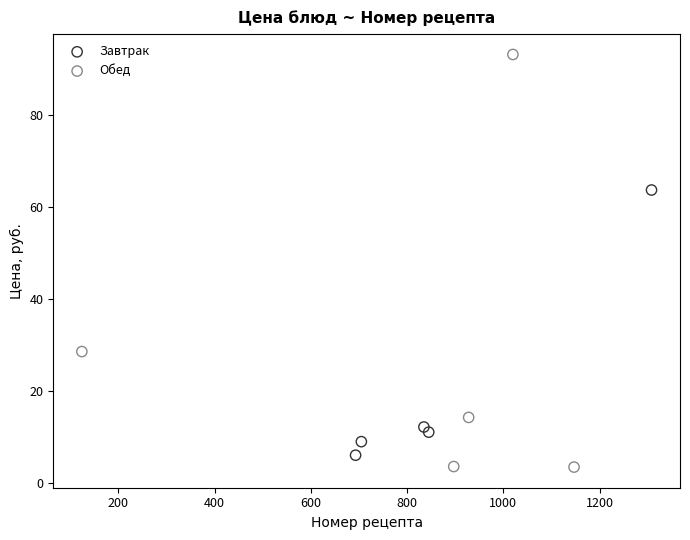

Which series contains the lowest Y value?

Обед